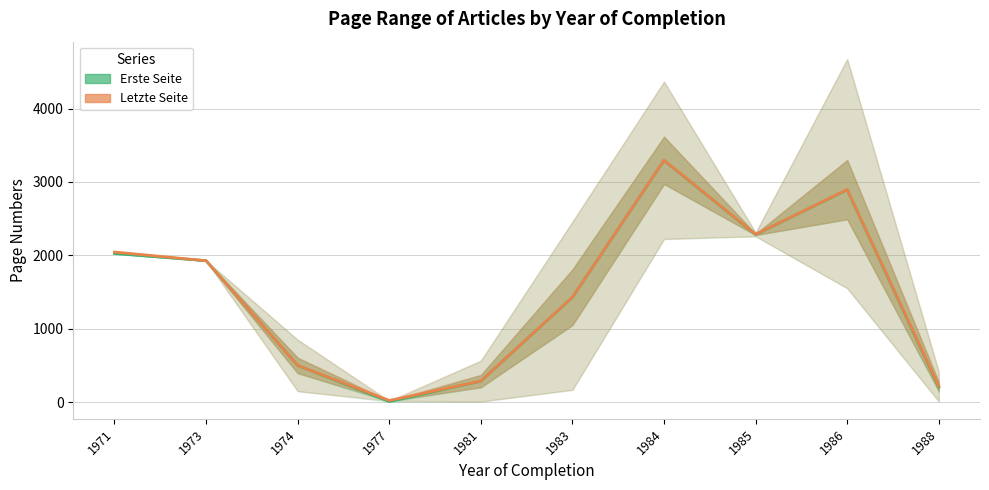

Which series changed the most between 1981 and 1988?

Erste Seite (mean)